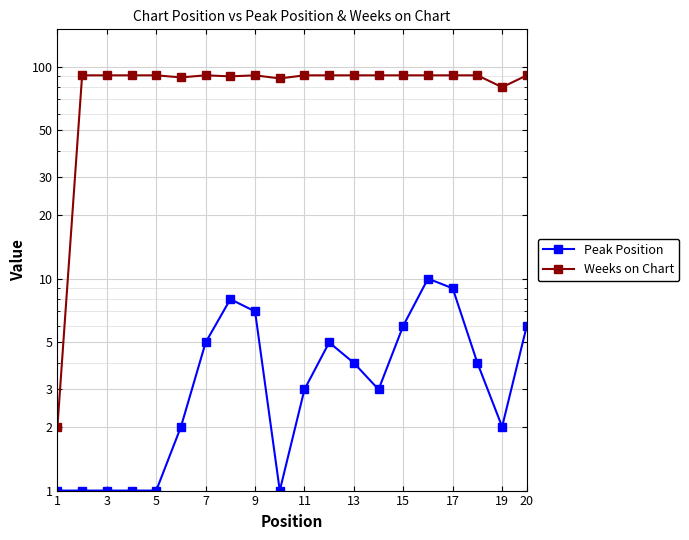

How many series are shown in this chart?

2